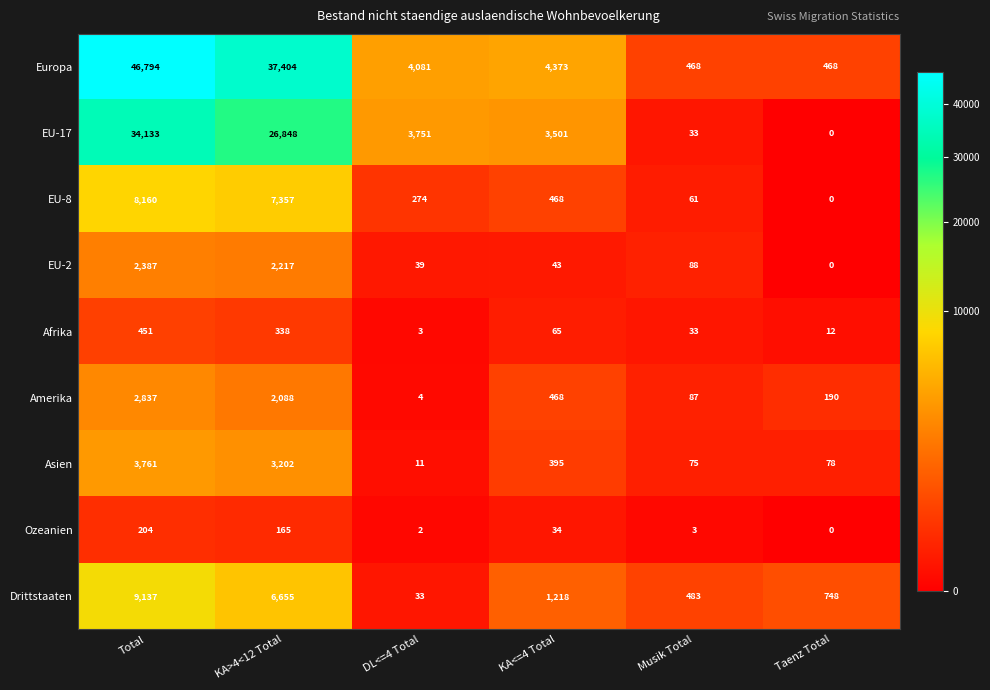

Which category has the lowest value across all series?

Taenz Total